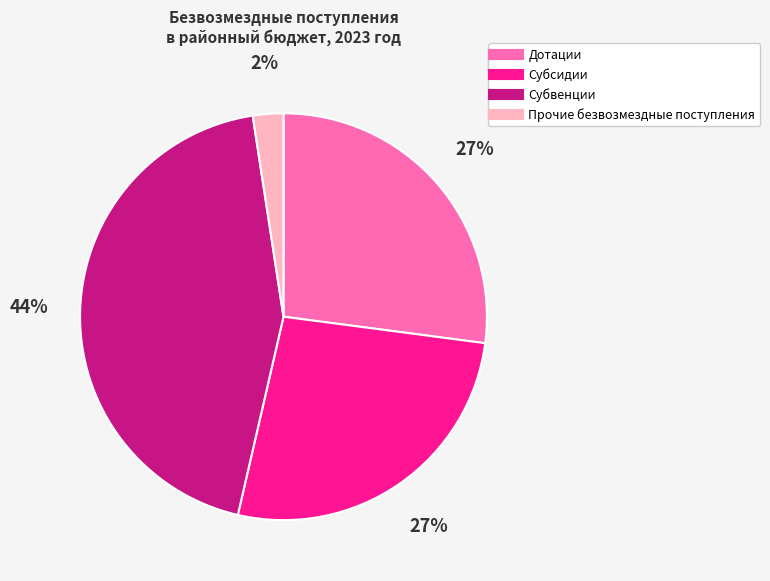

Does Дотации account for over 50% of the chart?

No